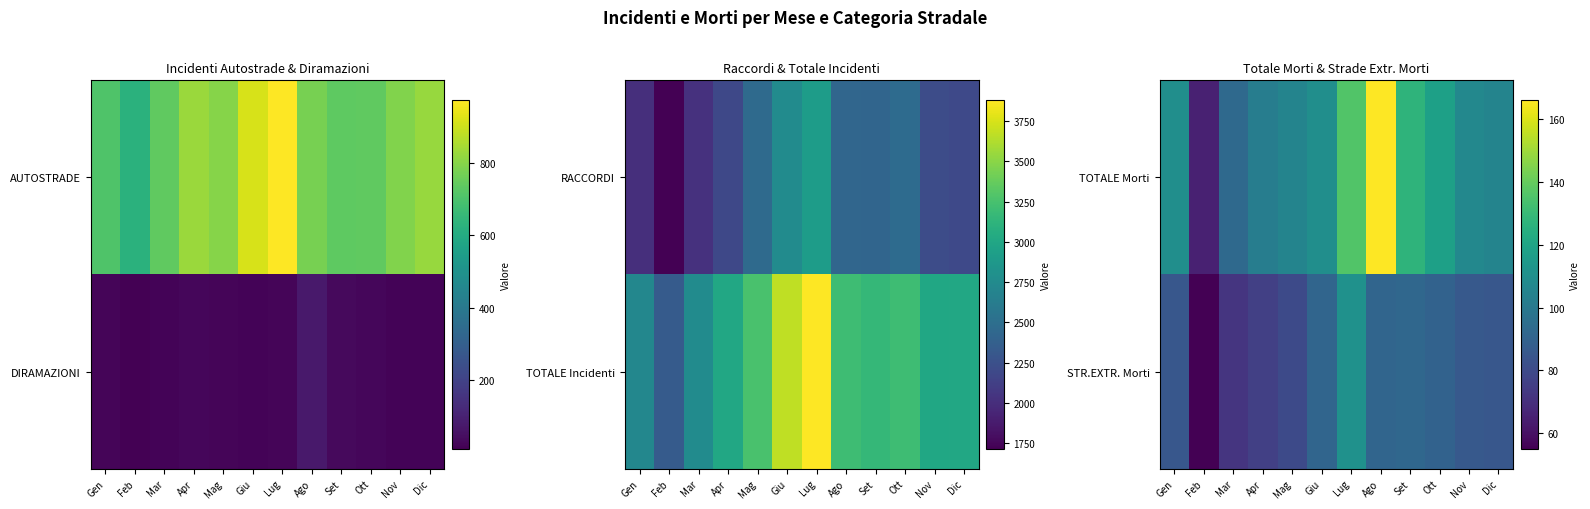

Where does the TOTALE Morti series first go above 110?

Lug